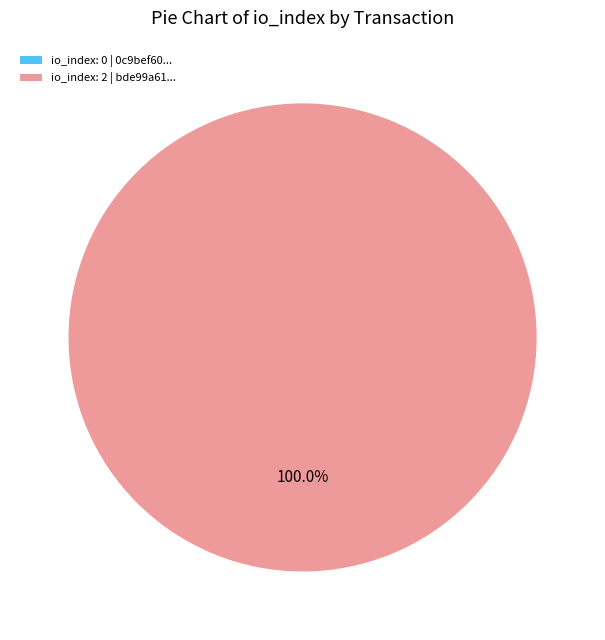

True or false: tx_hash_0 accounts for 5% of the total.

False